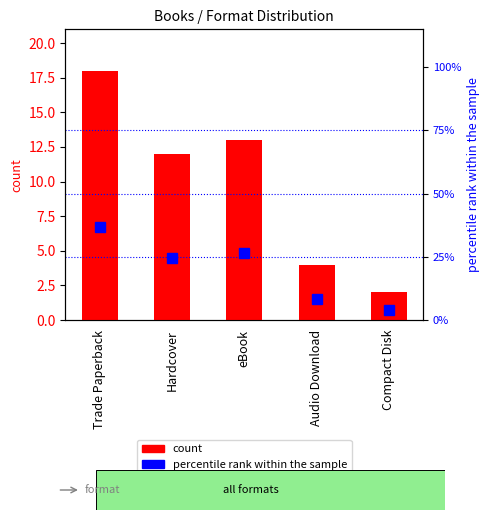

What is the value of the percentile rank within the sample bar at the 1st from the left?

36.7